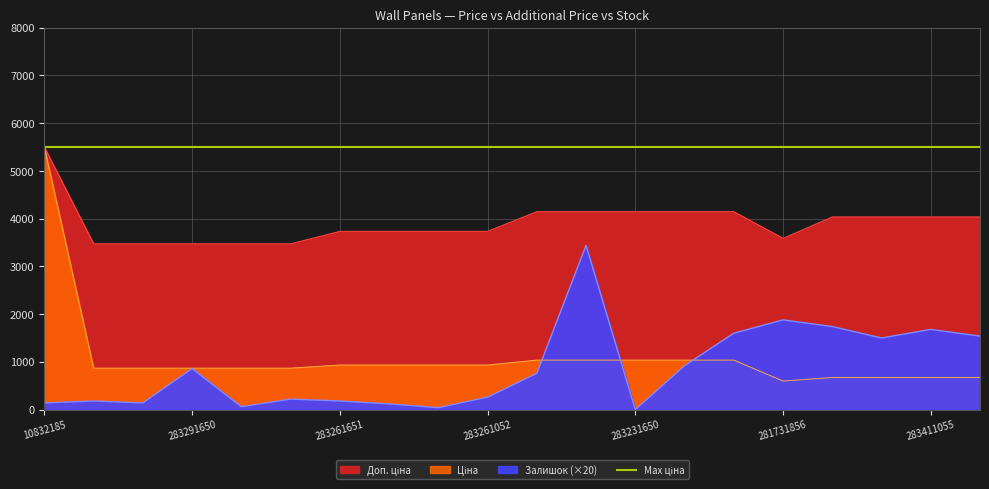

After their last crossing, which series has the higher values: Ціна or Залишок?

Залишок